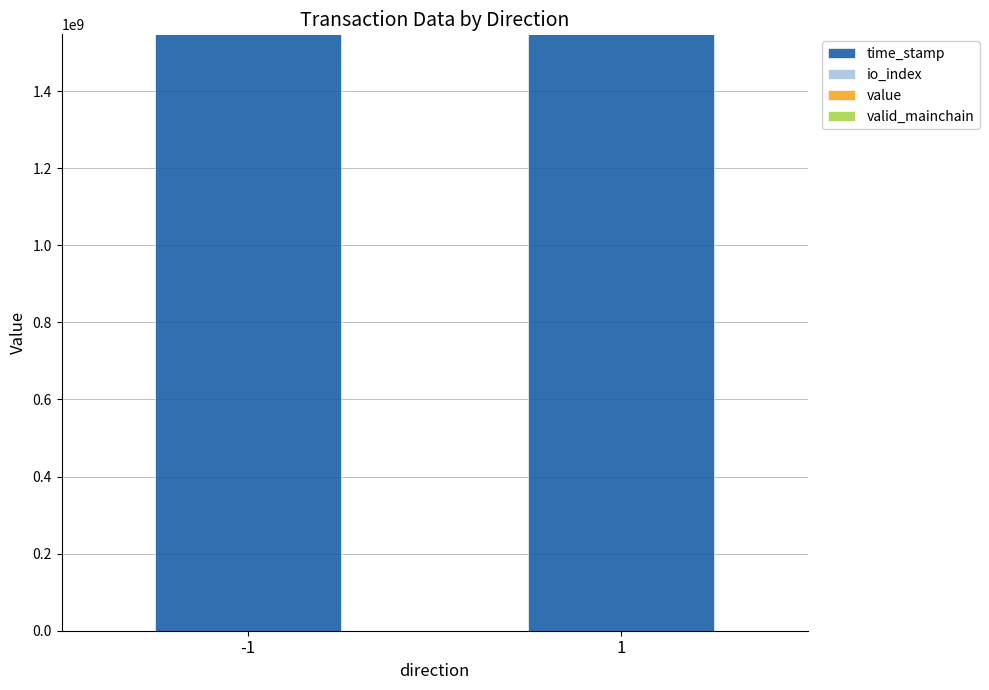

Is it true that valid_mainchain equals 1.0 at -1?

True